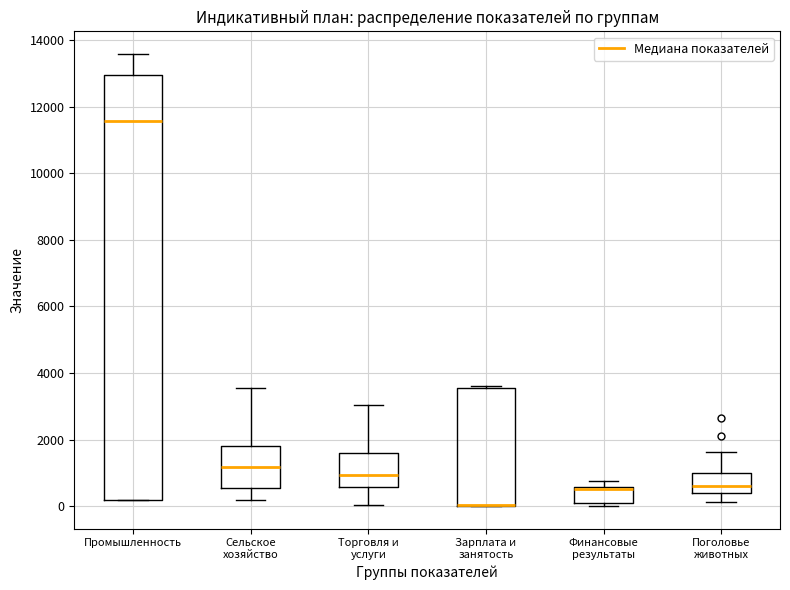

Reading left to right, read every box against the y-axis: the position of its median line, the range the box covers, and the ends of its whiskers. The values are not printed on the chart, so give them approximately, as read against the axis.

Промышленность: median 11600, box 200 to 13000, whiskers 200 to 13600
Сельское хозяйство: median 1200, box 600 to 1800, whiskers 200 to 3600
Торговля и услуги: median 1000, box 600 to 1600, whiskers 0 to 3000
Зарплата и занятость: median 0 (drawn on the box's lower edge), box 0 to 3600, whiskers 0 to 3600 (just above the box's upper edge)
Финансовые результаты: median 600 (just below the box's upper edge), box 0 to 600, whiskers 0 (just below the box's lower edge) to 800
Поголовье животных: median 600, box 400 to 1000, whiskers 200 to 1600